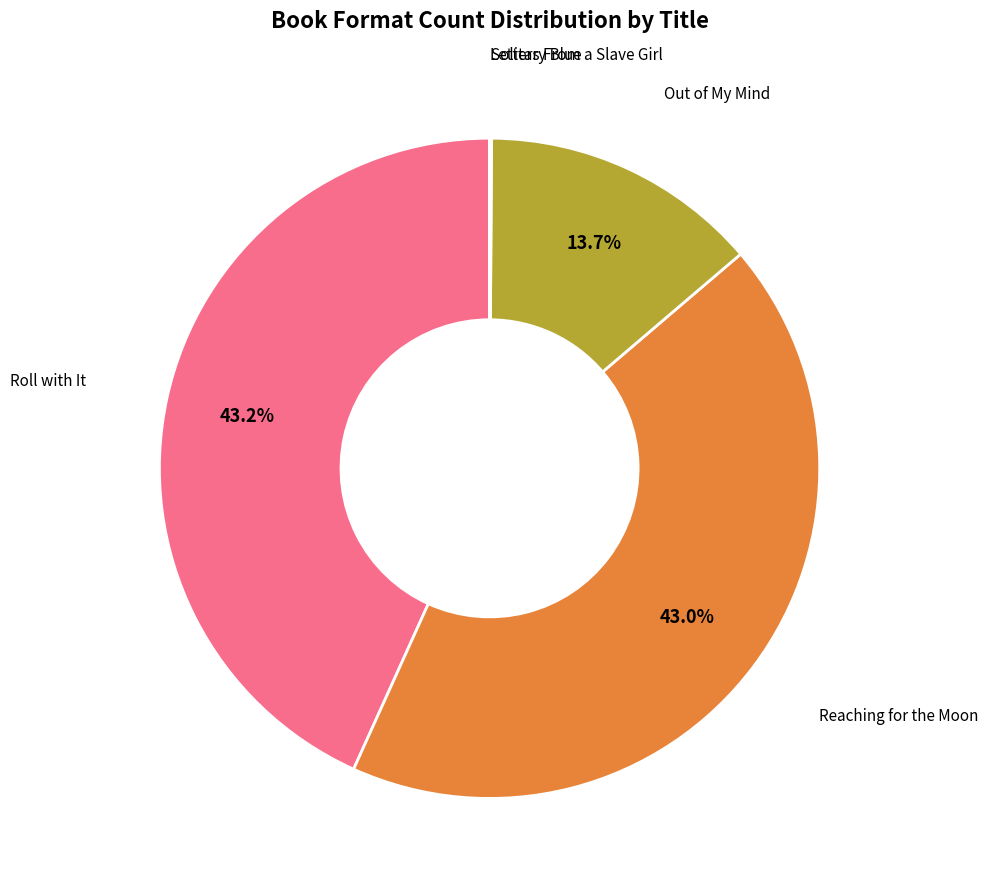

What percentage is NOT represented by Roll with It?

56.8%